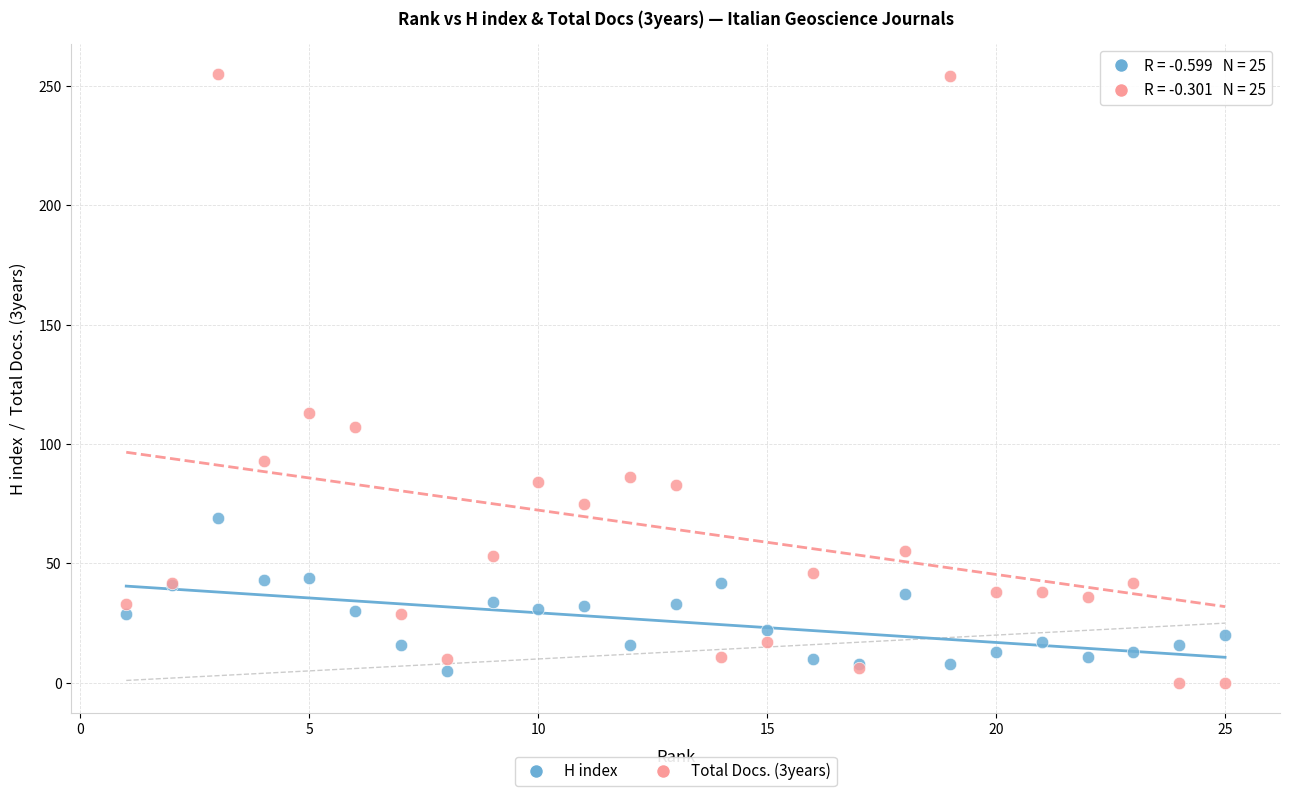

Across all series, what Y value is closest to 127?

113